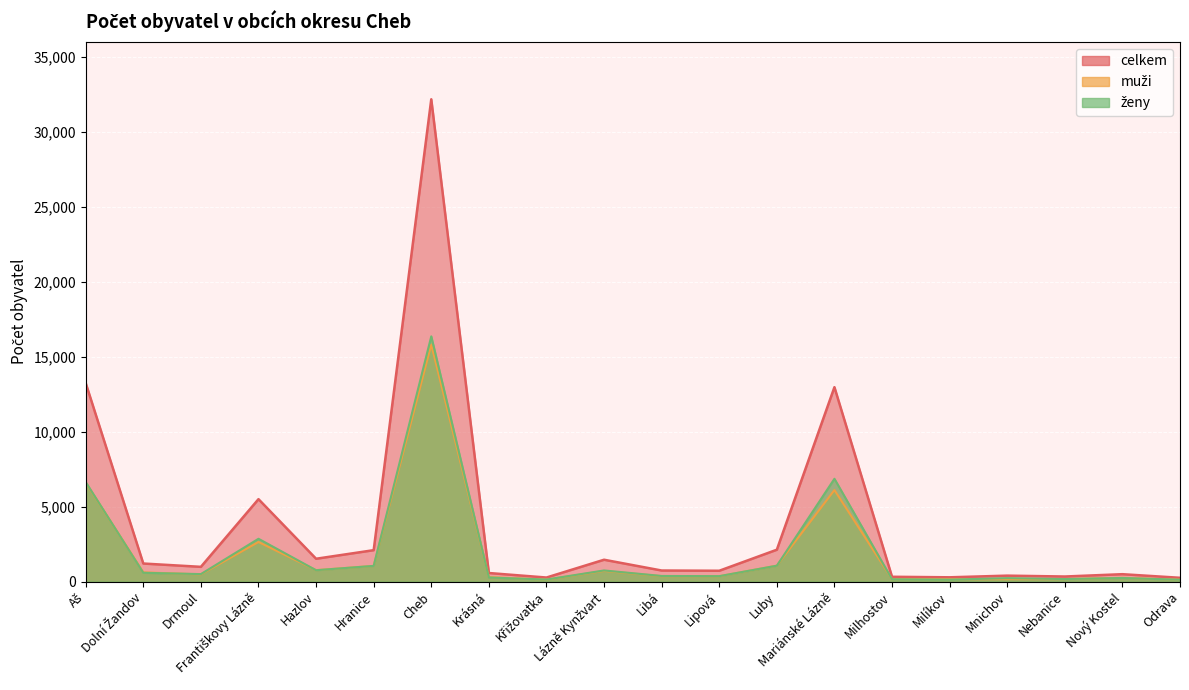

Is the value of celkem at Odrava greater than the value of ženy at Cheb?

No